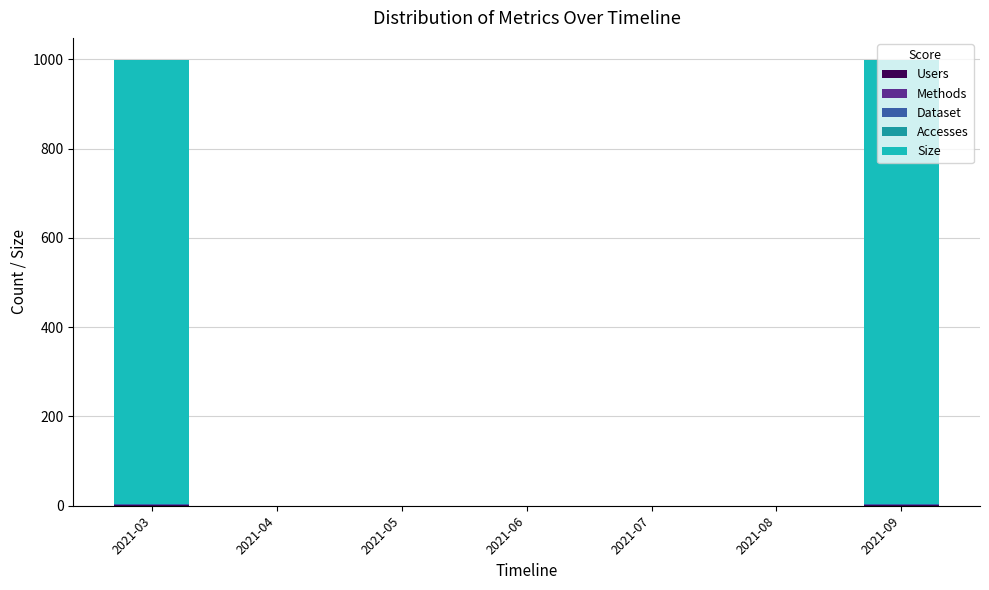

What is the value of the Users bar at the 1st from the left?

1